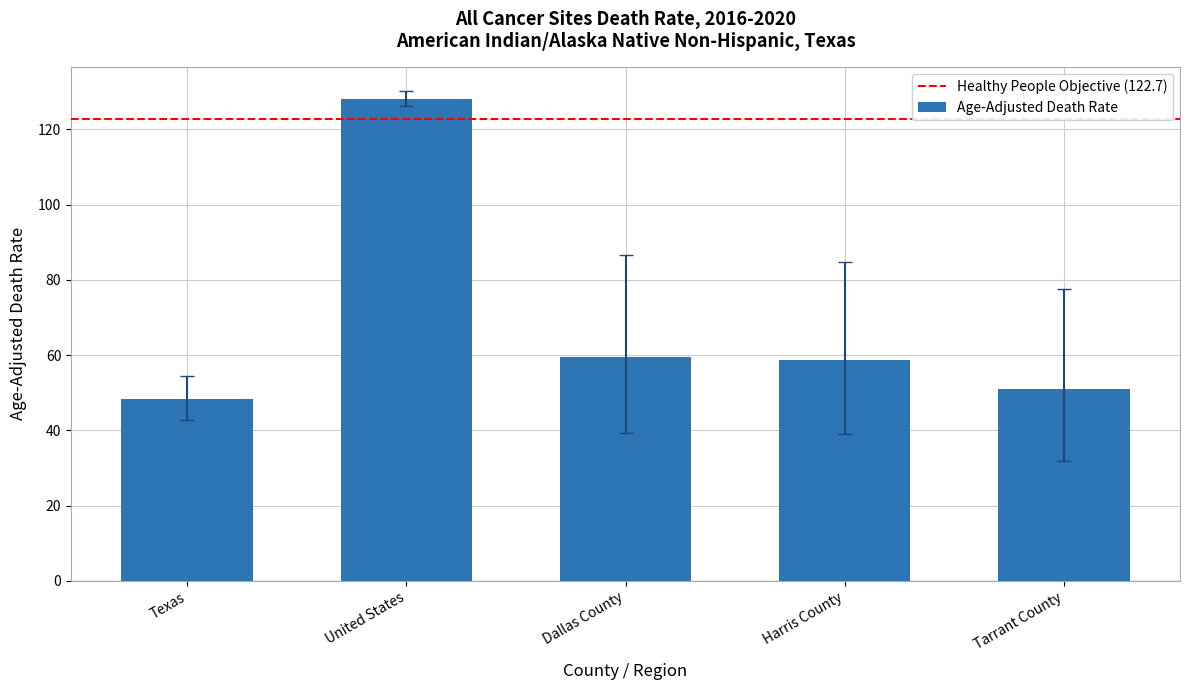

What is the label of the 1st bar from the right?

Tarrant County